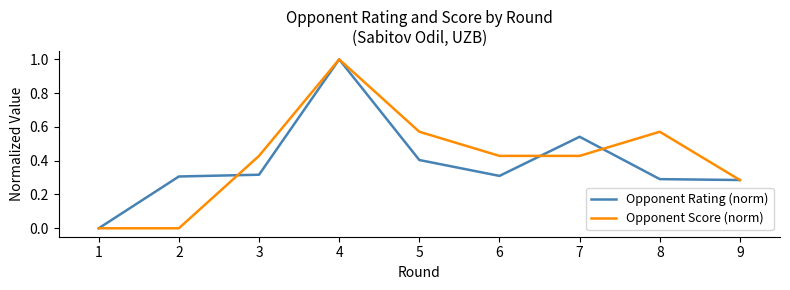

Is the value of Opponent Score (norm) at 6 greater than the value of Opponent Rating (norm) at 1?

Yes